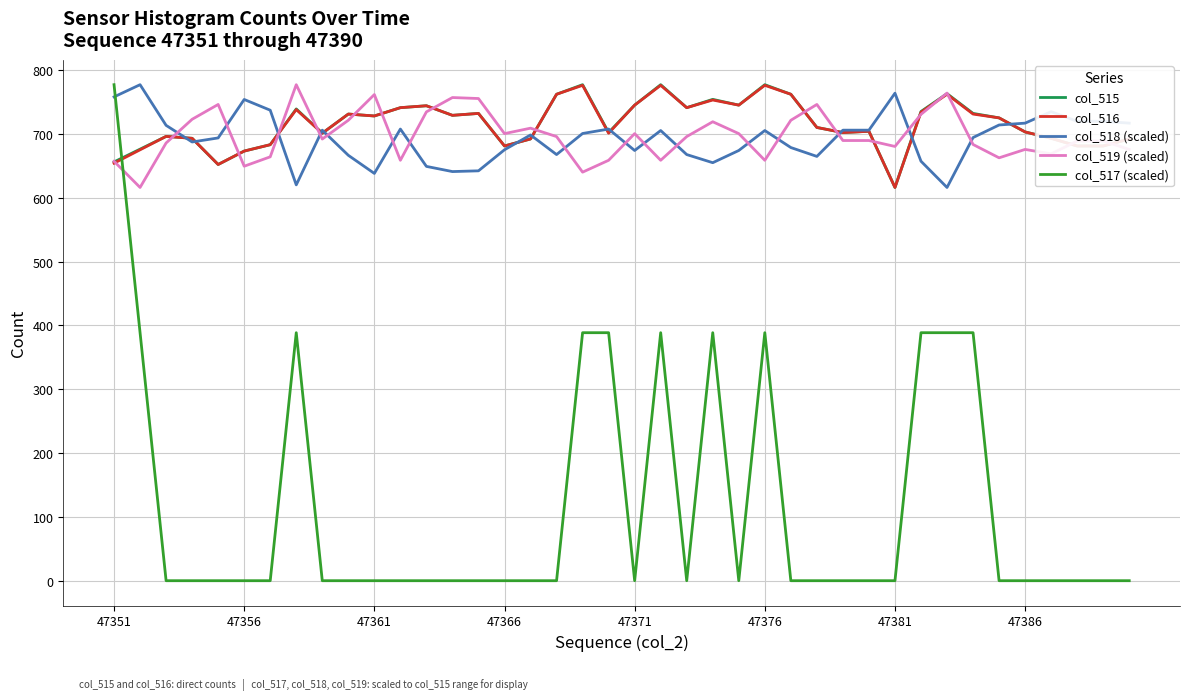

At how many categories does at least one series exceed 172?

40